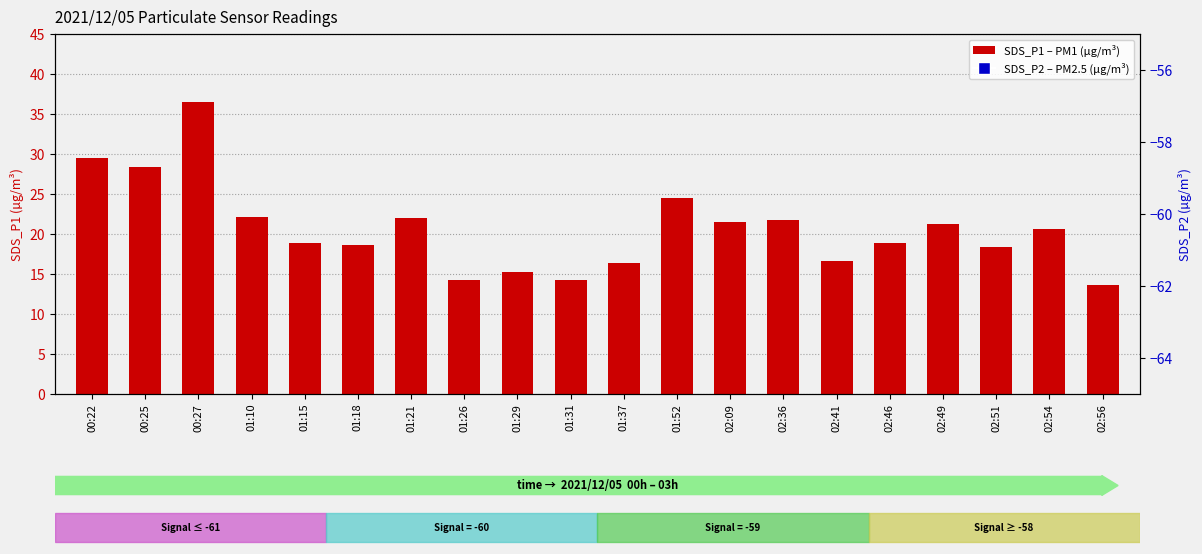

Which series has the largest total across all categories?

SDS_P1 (PM1)